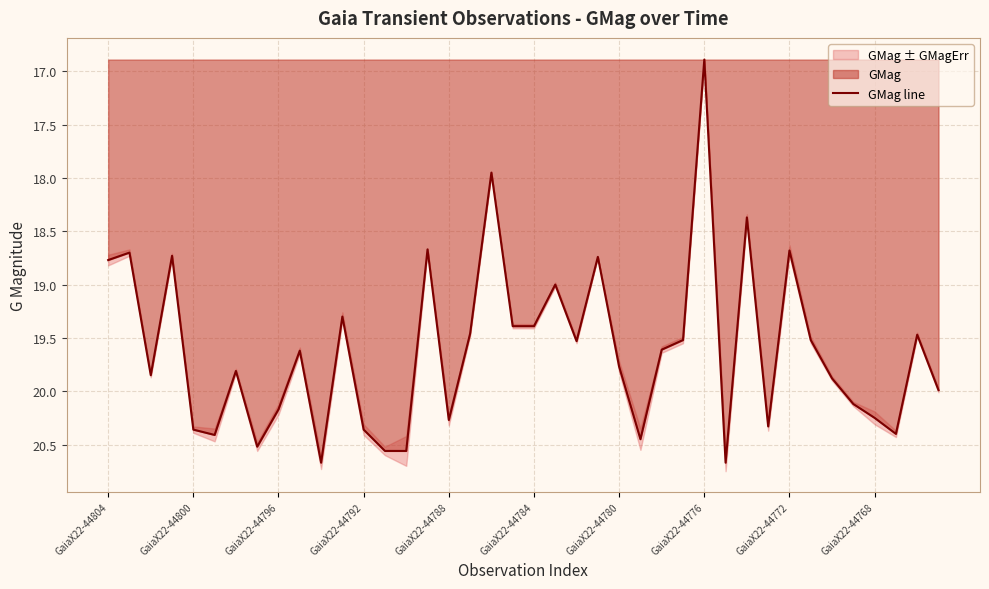

What is the value of the 6th point from the left?

20.4